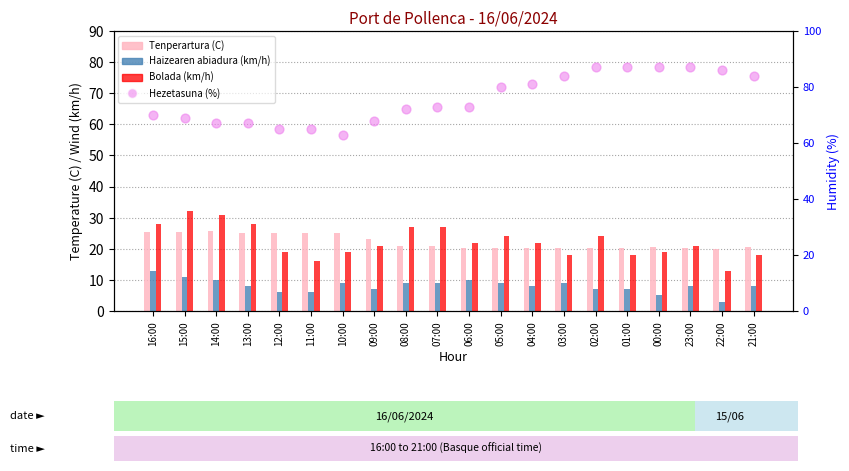

Which series has the largest total across all categories?

Hezetasuna (%)